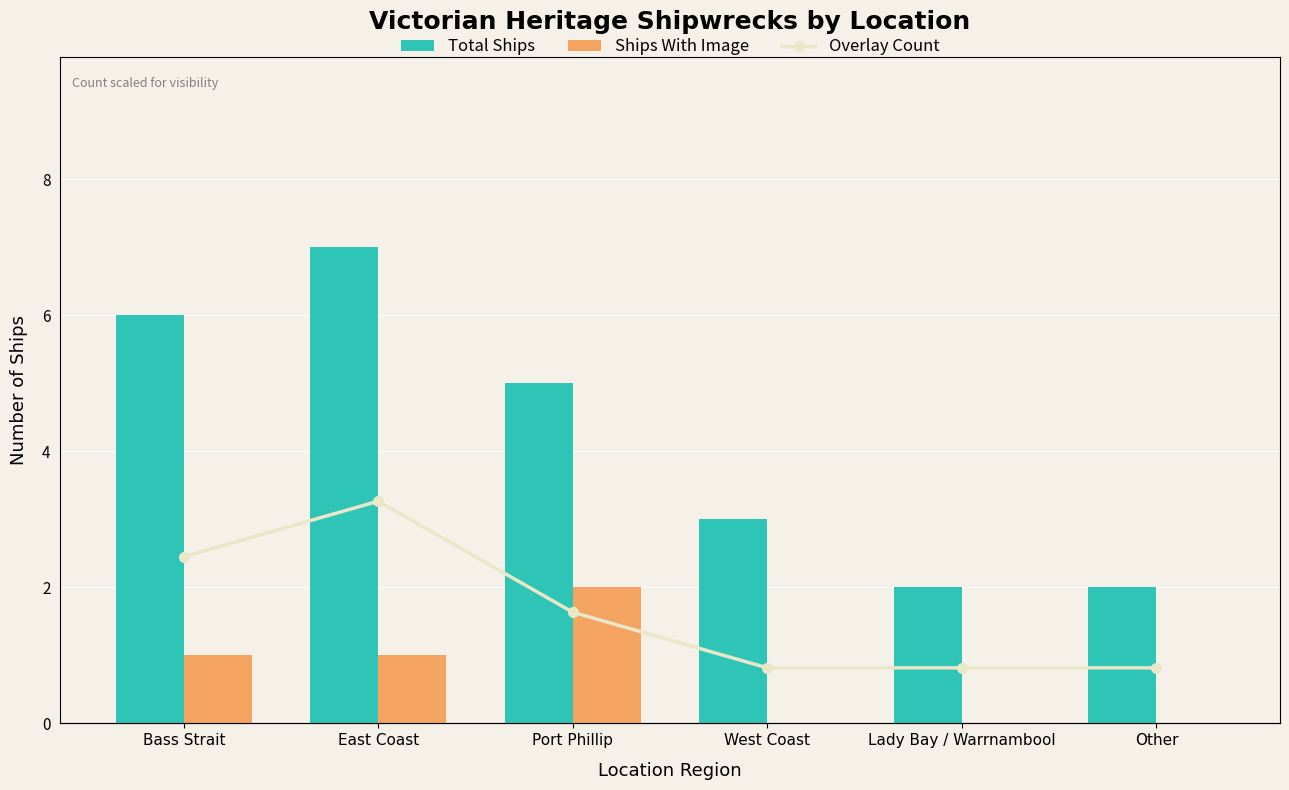

At which category is the sum across all series the highest?

East Coast